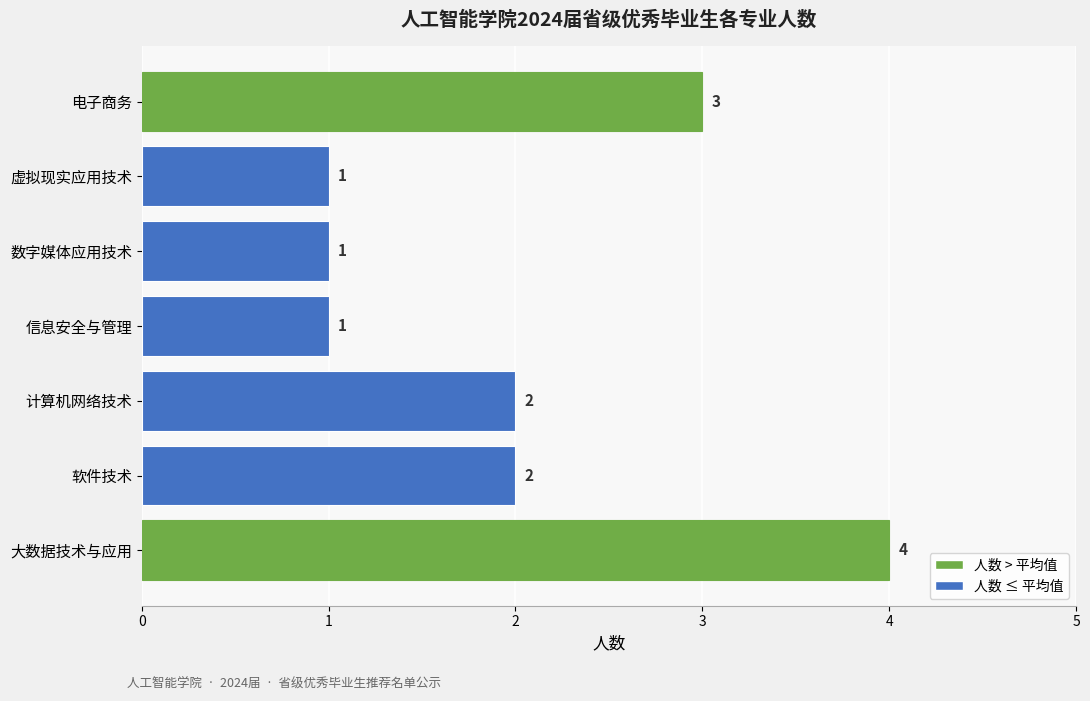

Does the chart contain stacked bars?

No